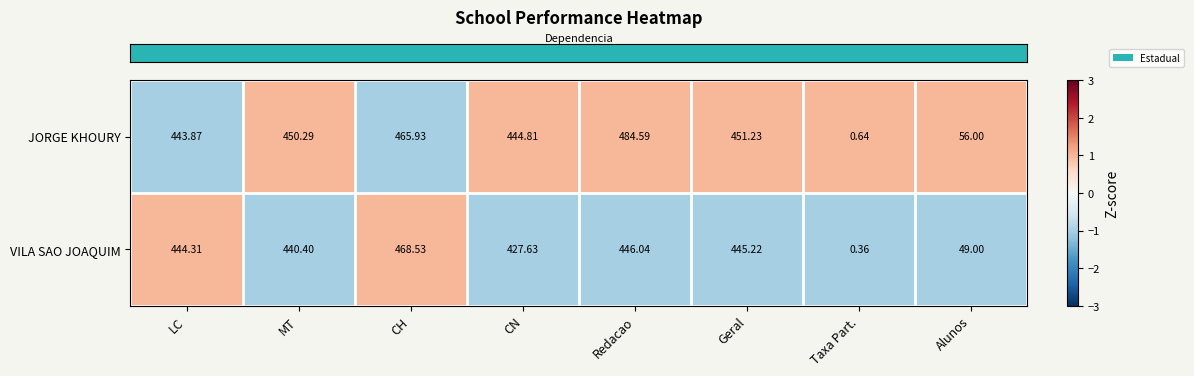

At which category is the sum across all series the highest?

CH